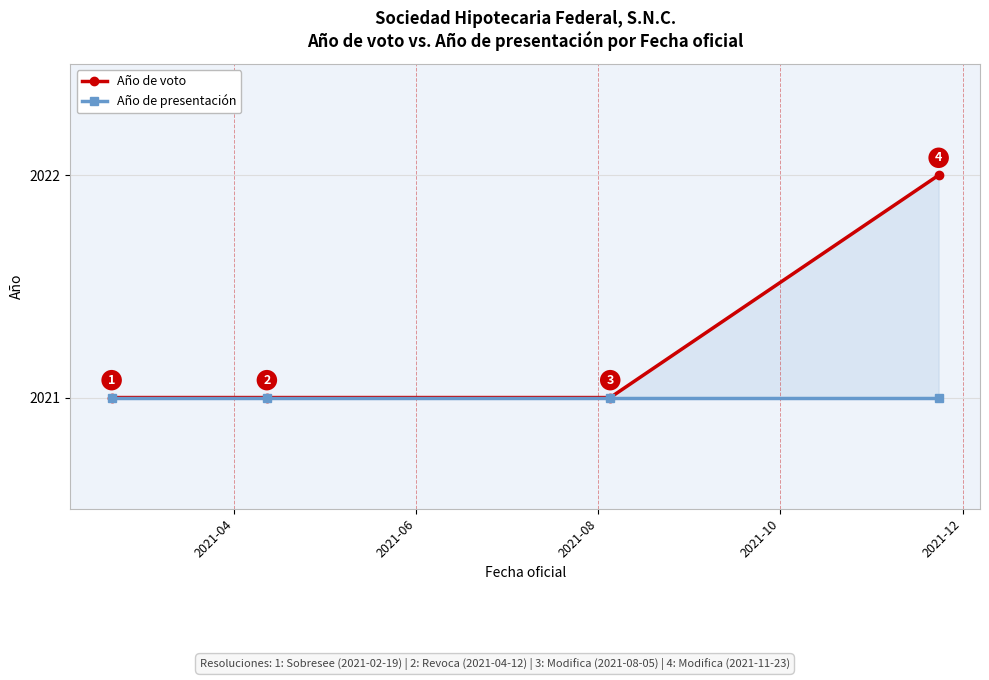

What is the value of the Año de presentación point at the 4th from the left?

2021